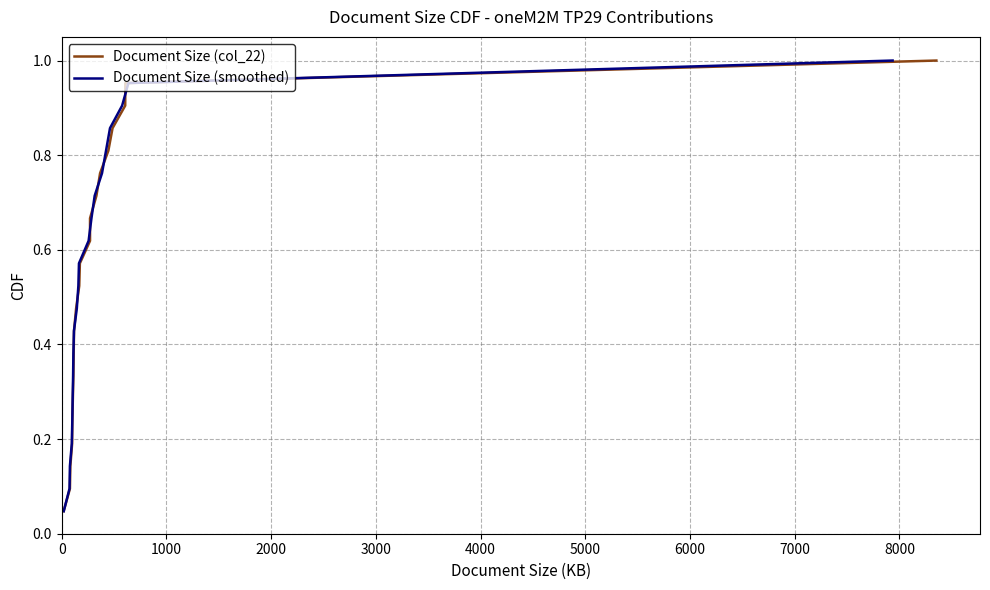

True or false: Document Size (col_22) and Document Size (smoothed) cross at least once.

False